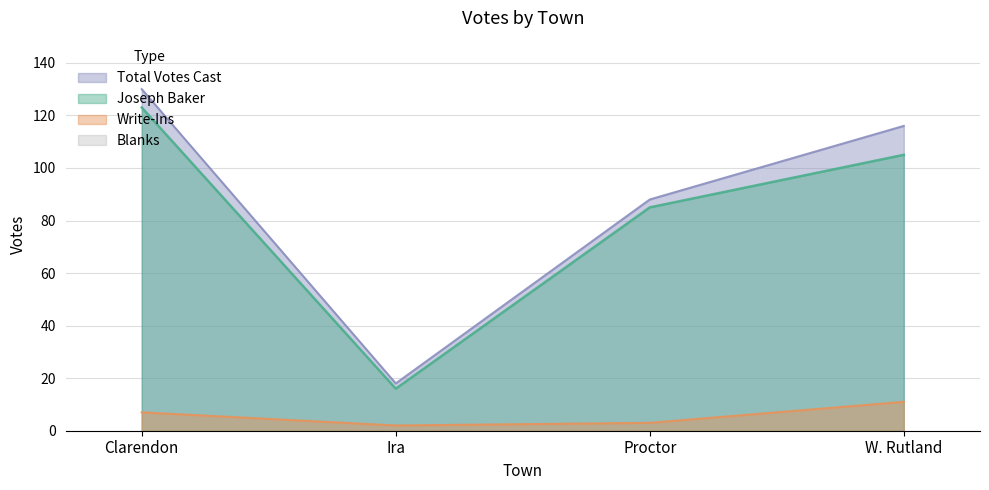

Reading right to left, what are all the values shown in this chart?

Joseph Baker: W. Rutland=105	Proctor=85	Ira=16	Clarendon=123
Write-Ins: W. Rutland=11	Proctor=3	Ira=2	Clarendon=7
Total Votes Cast: W. Rutland=116	Proctor=88	Ira=18	Clarendon=130